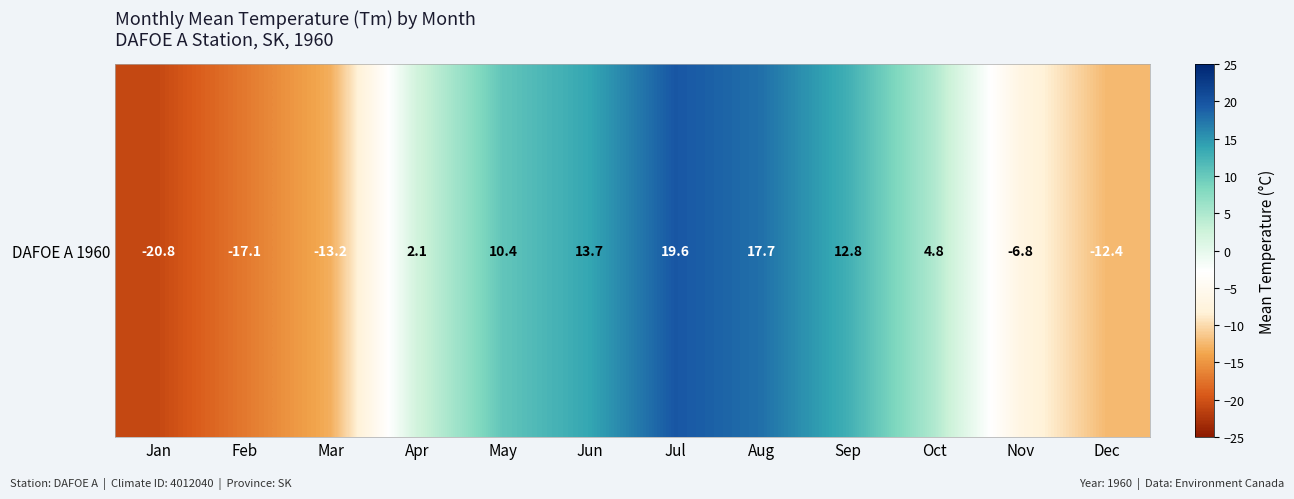

Rank the categories by value from highest to lowest.

Jul, Aug, Jun, Sep, May, Oct, Apr, Nov, Dec, Mar, Feb, Jan